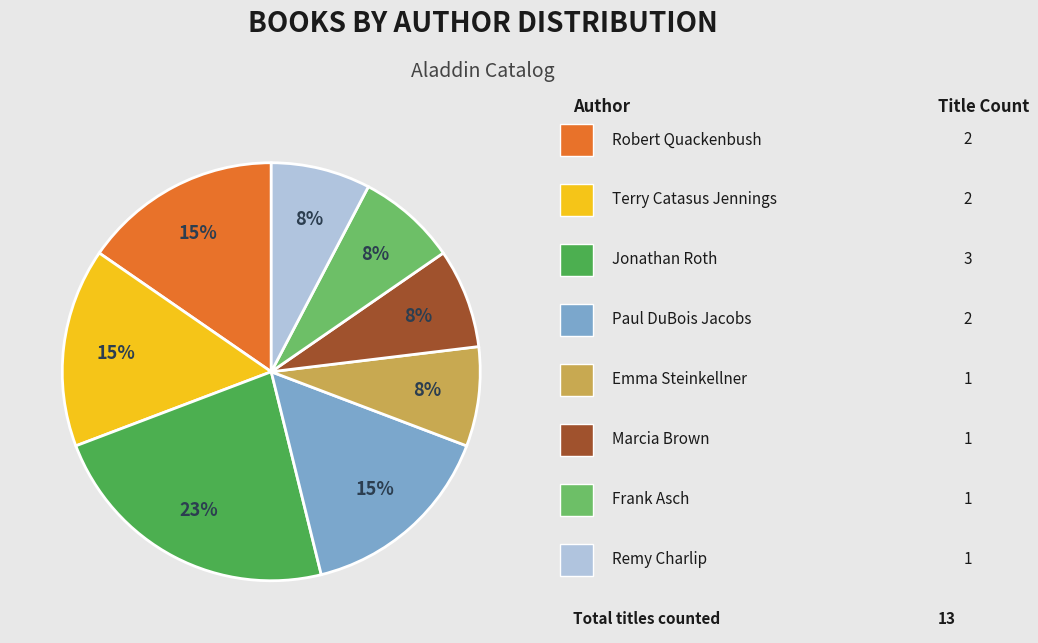

To the nearest percent, what is the difference between the largest and smallest slice percentages?

15%